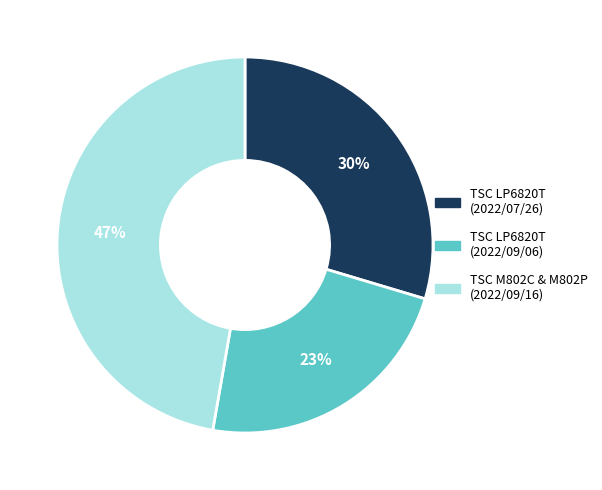

To the nearest percent, what is the difference between the largest and smallest slice percentages?

24%